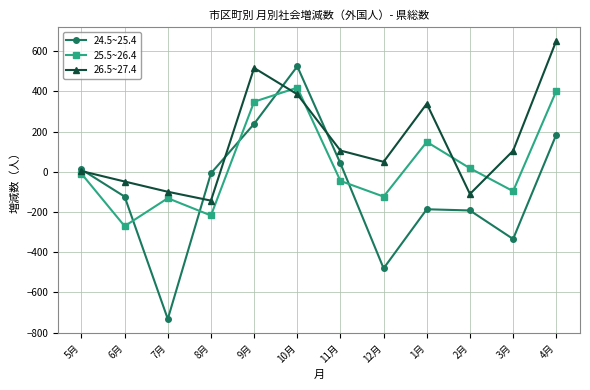

True or false: 24.5~25.4 and 25.5~26.4 cross at least once.

True